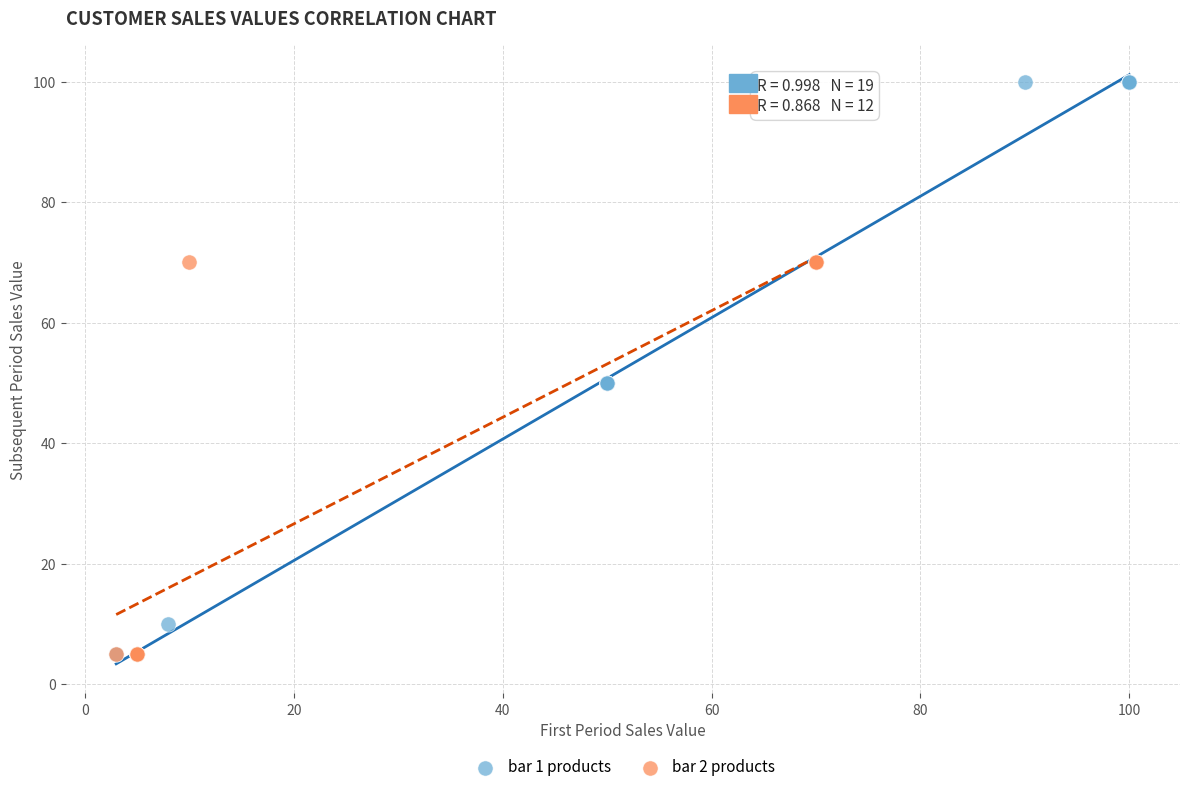

Which series reaches the maximum Y coordinate?

bar 1 products